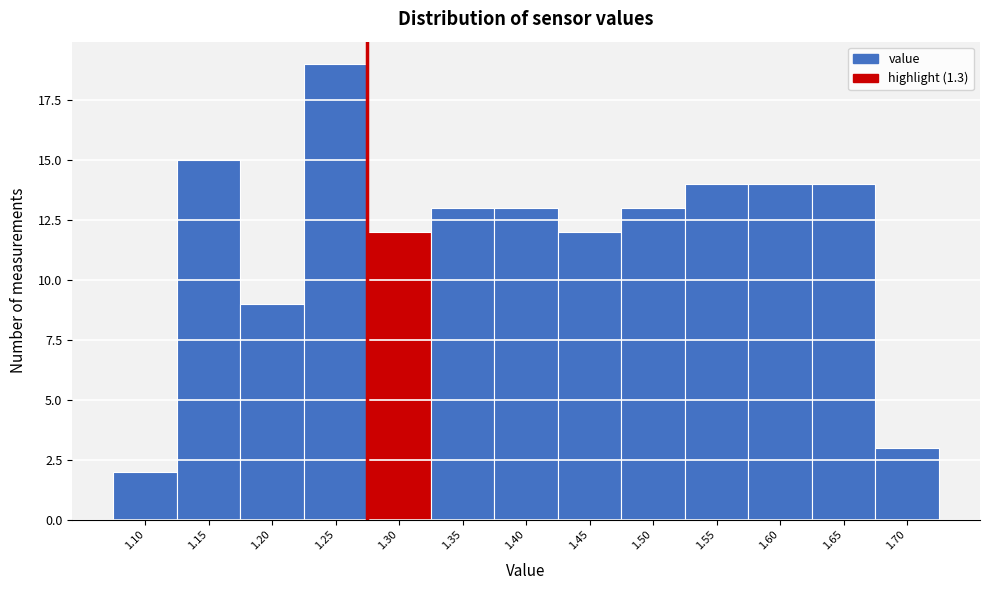

Reading left to right, list all the values displayed in this chart.

1.10=2	1.15=15	1.20=9	1.25=19	1.30=12	1.35=13	1.40=13	1.45=12	1.50=13	1.55=14	1.60=14	1.65=14	1.70=3